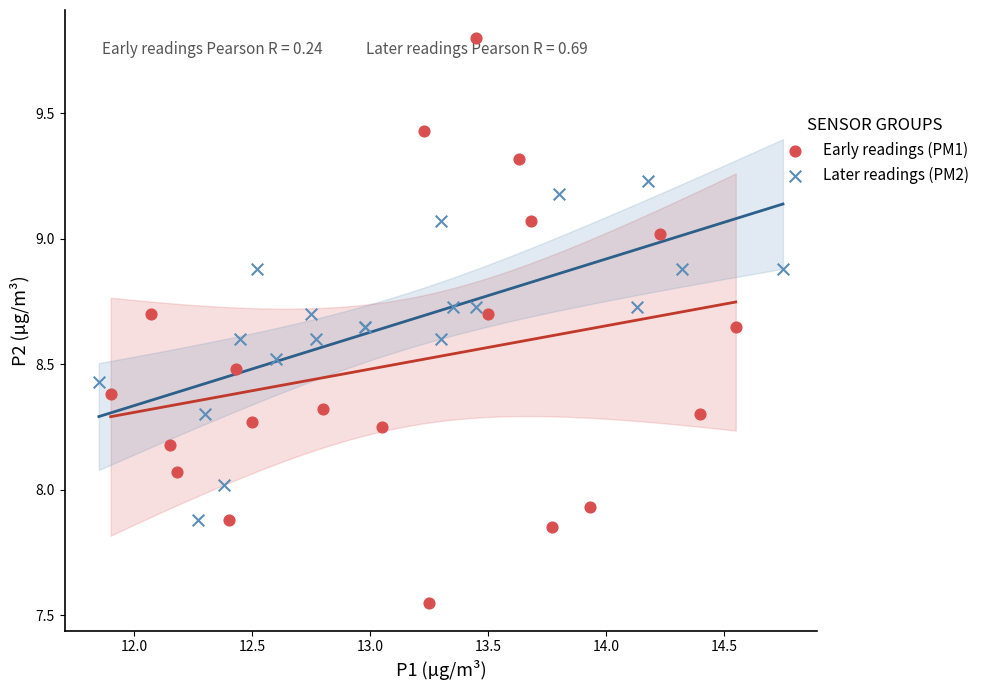

Which series contains the lowest Y value?

Early readings (PM1)